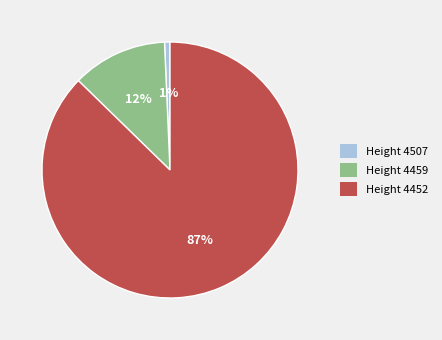

Which slice represents more than half of the pie?

Height 4452